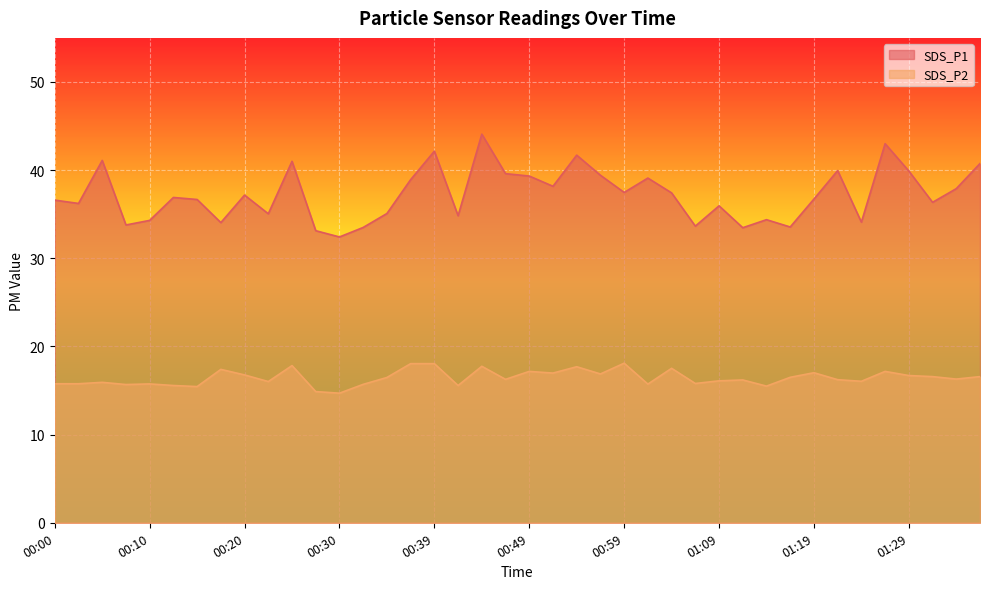

What is the maximum value for SDS_P2?

18.1